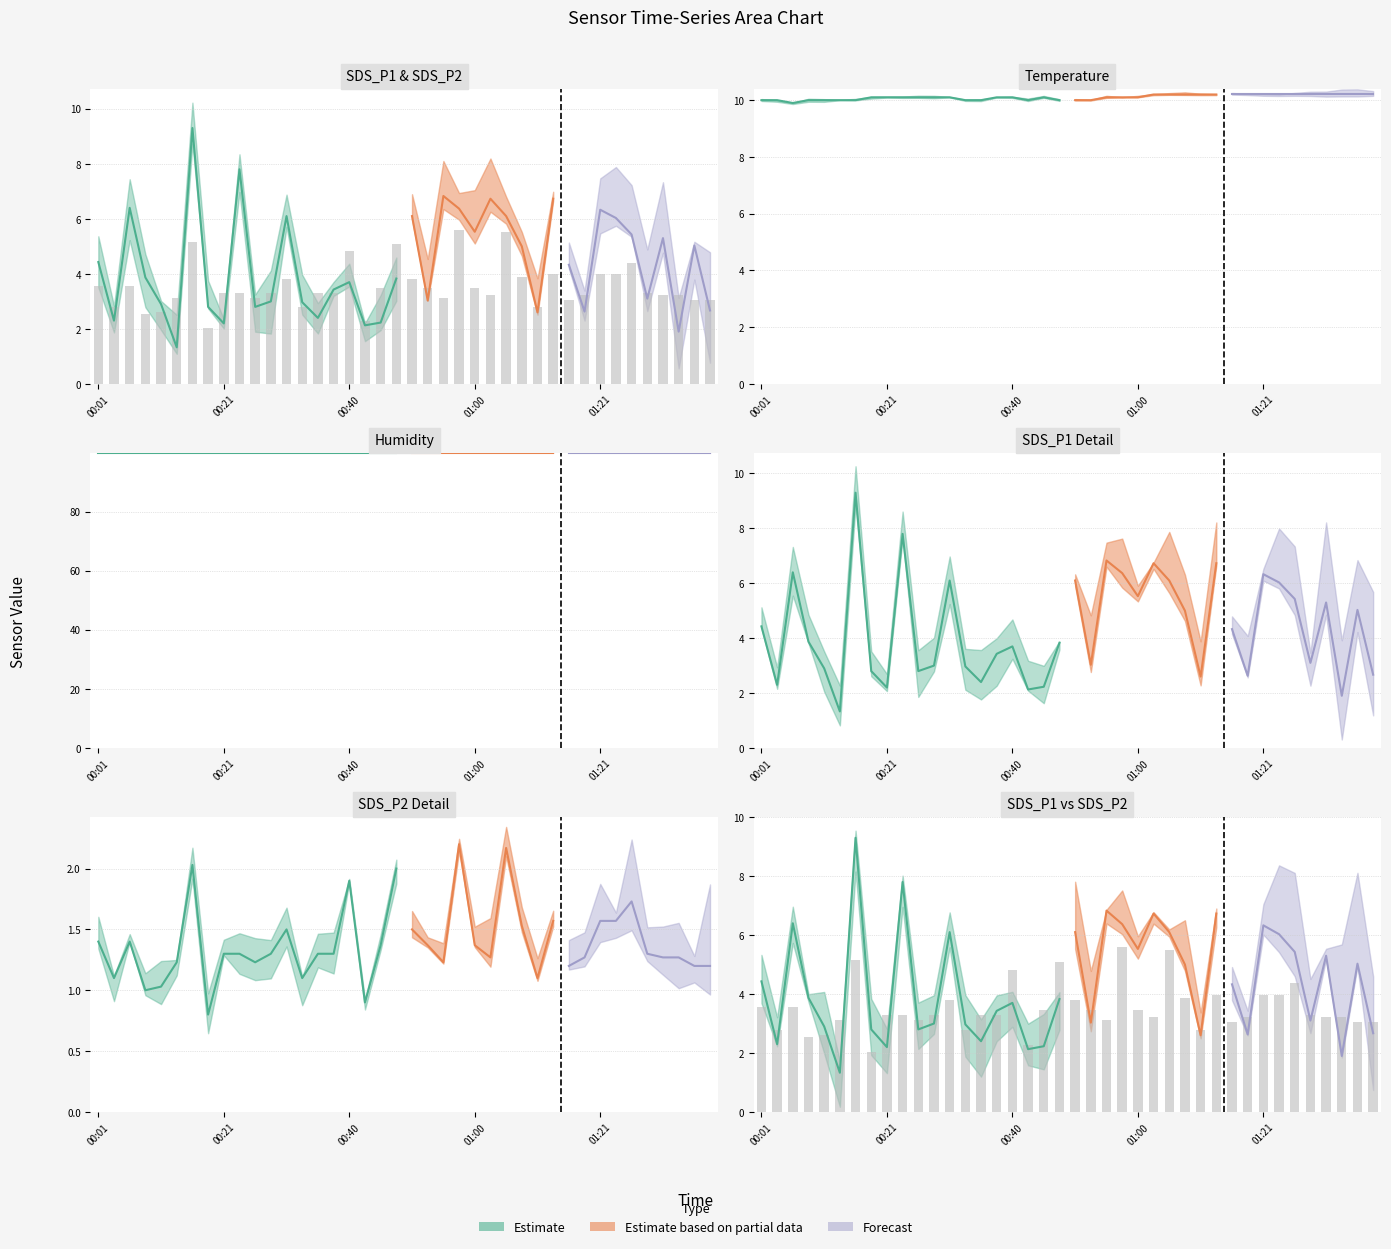

Which has a higher value, 31 or 36?

31